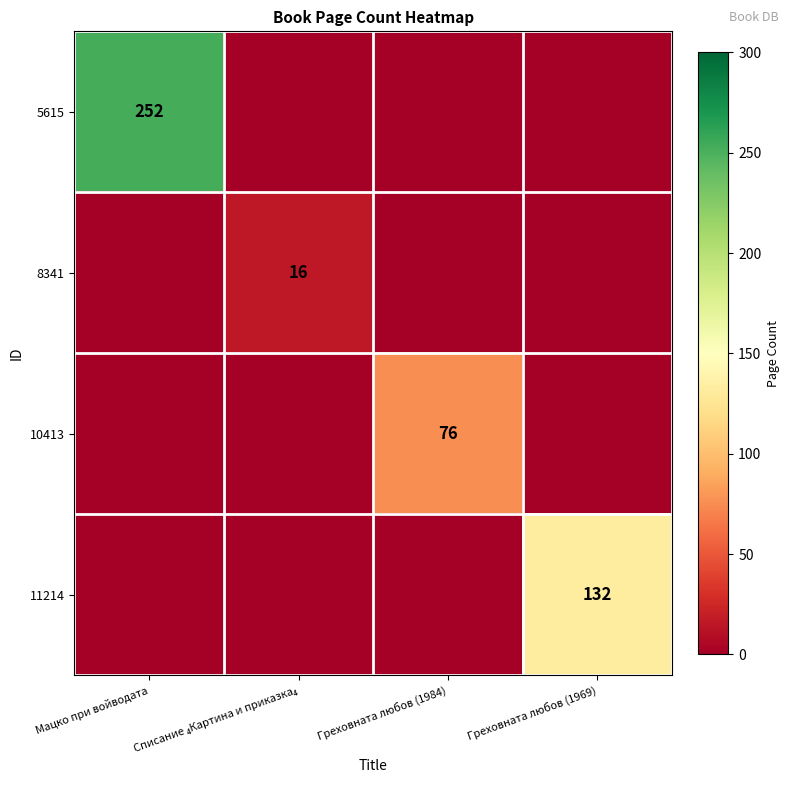

Is it true that 5615 equals 252 at Мацко при войводата?

True